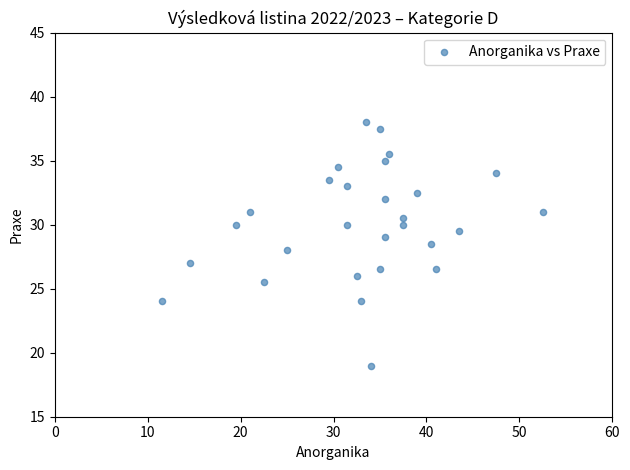

What is the range of Y values (max minus min)?

19.0